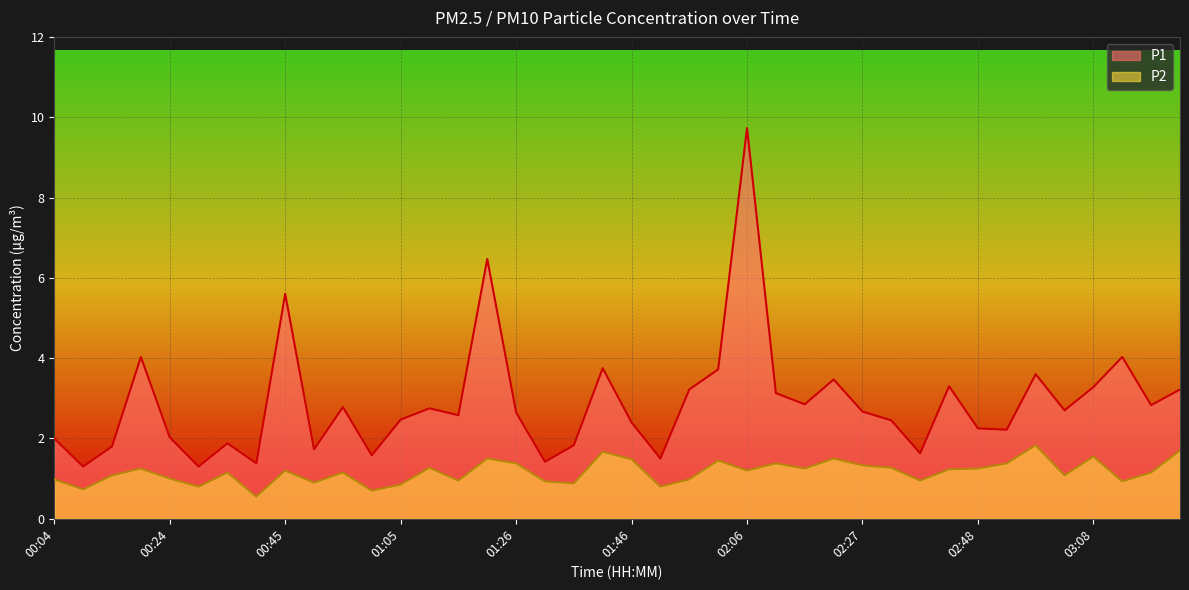

How many lines are shown in the chart?

2